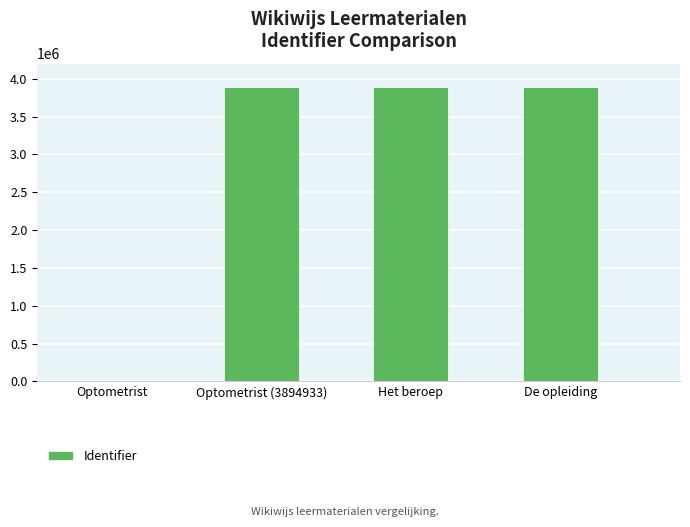

The chart shows a value of 3894938 at De opleiding. True or false?

True